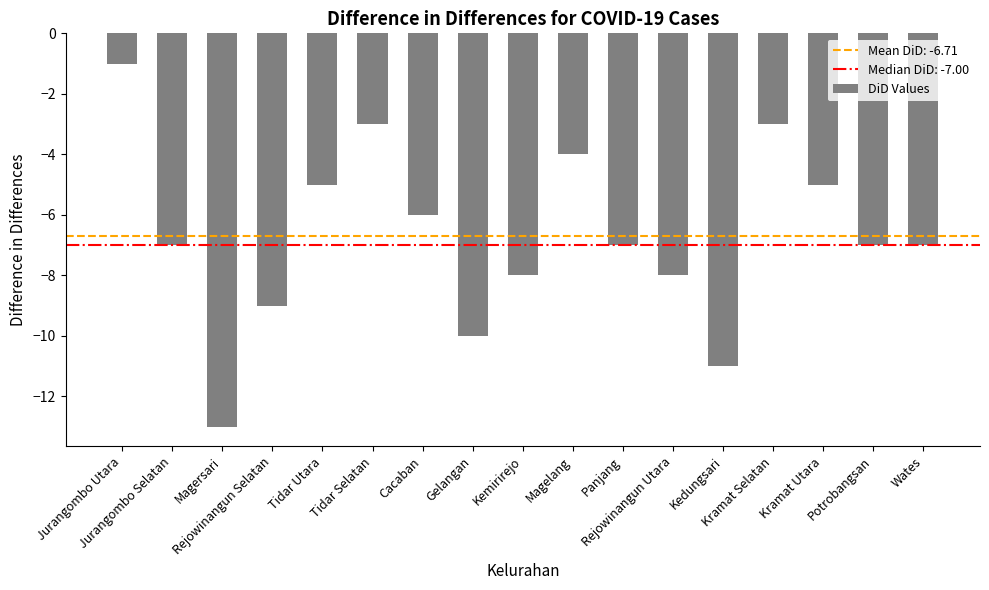

Count the number of categories in the chart.

17